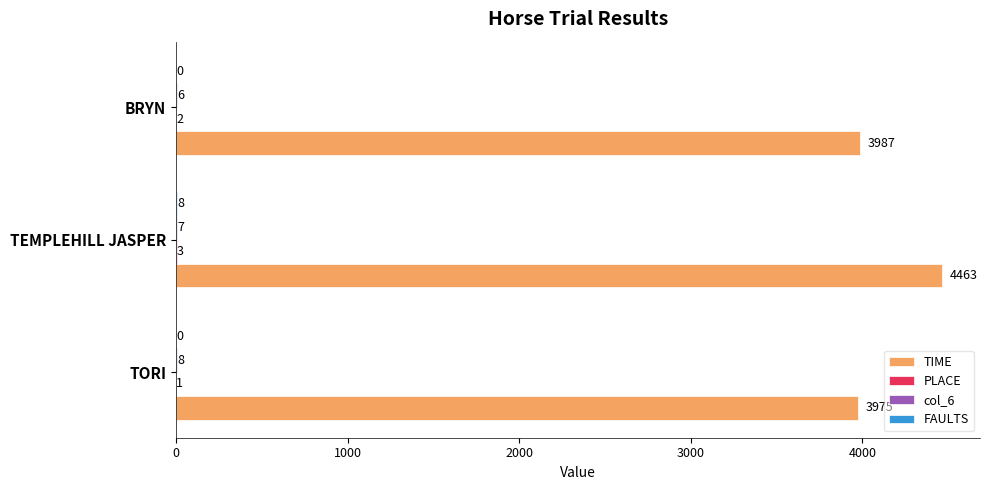

What value does the TIME series have at TEMPLEHILL JASPER, to the nearest 5?

4465